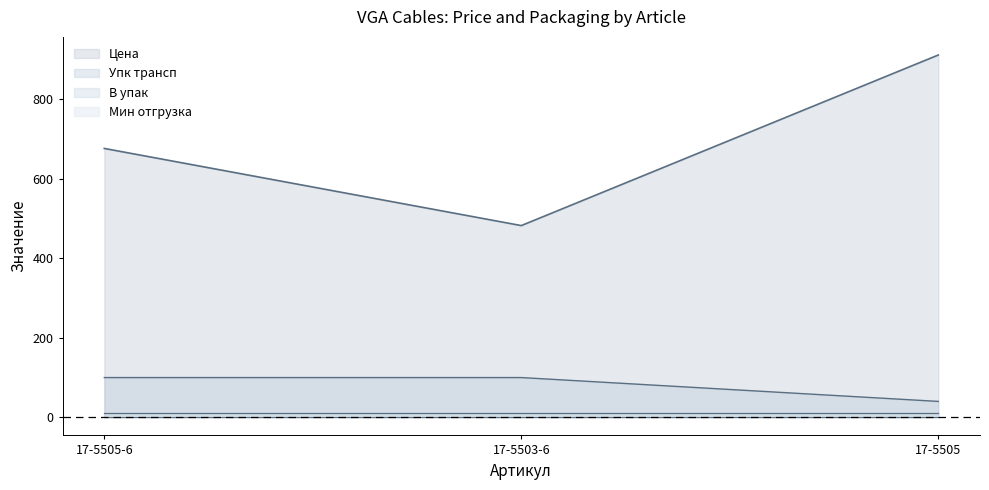

How many lines are shown in the chart?

4